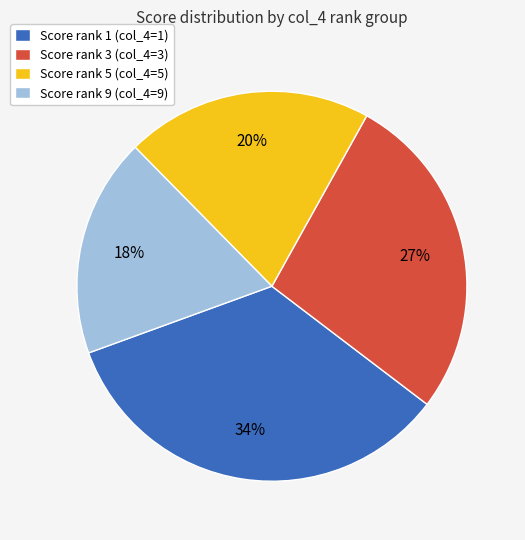

To the nearest percent, what is the average slice percentage?

25%